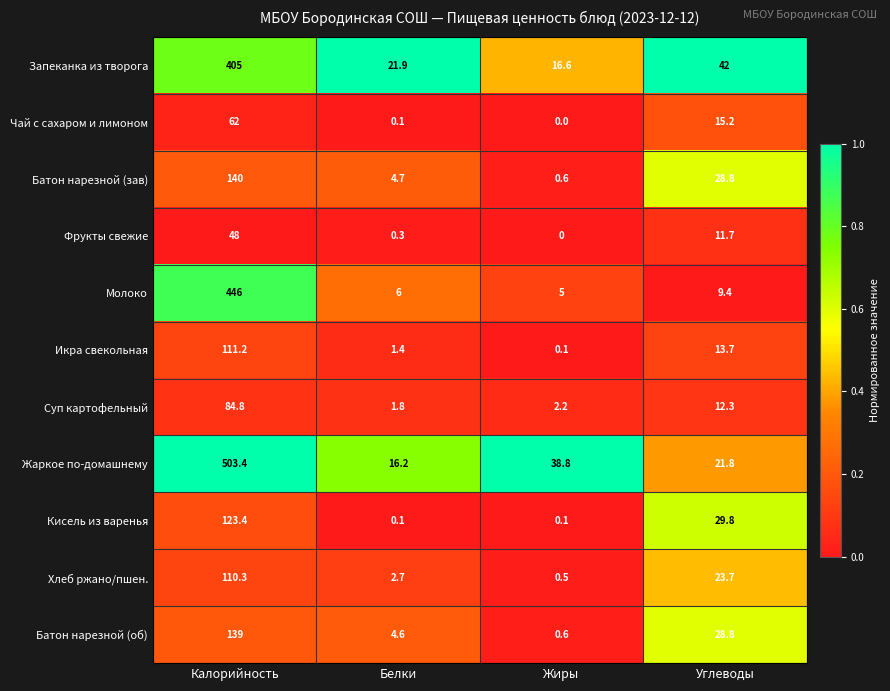

Is it true that Кисель из варенья equals 174.2 at Калорийность?

False